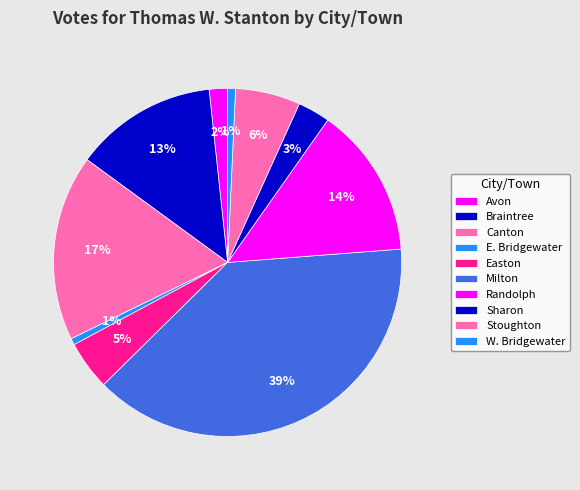

How many slices are in this pie chart?

10